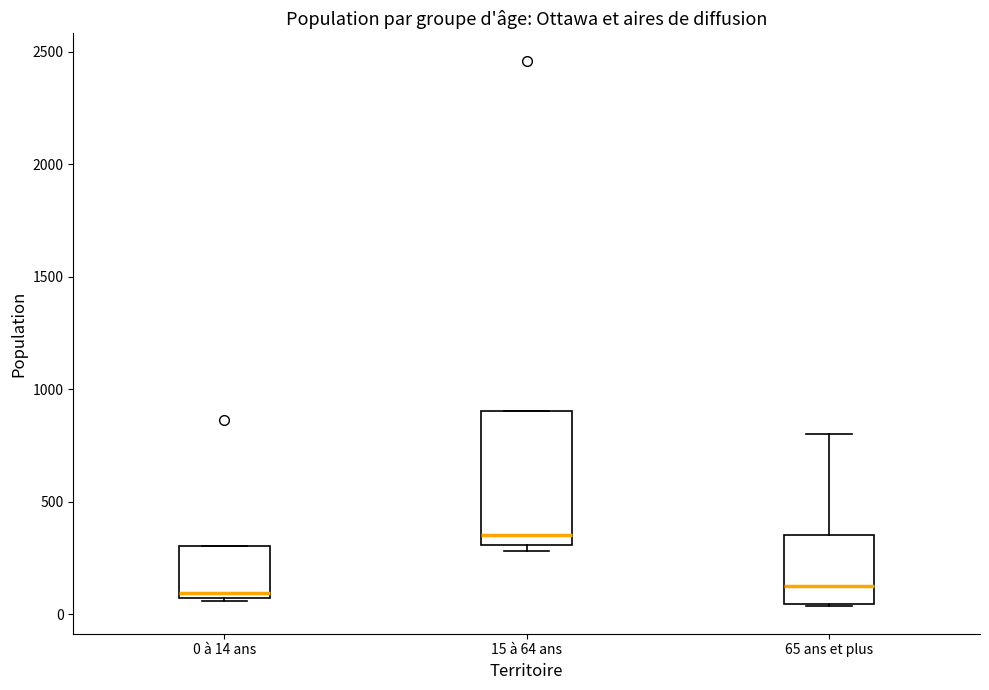

Where does the median line of the box for 15 à 64 ans sit on the y-axis? The values are not printed on the chart, so give them approximately, as read against the axis.

350